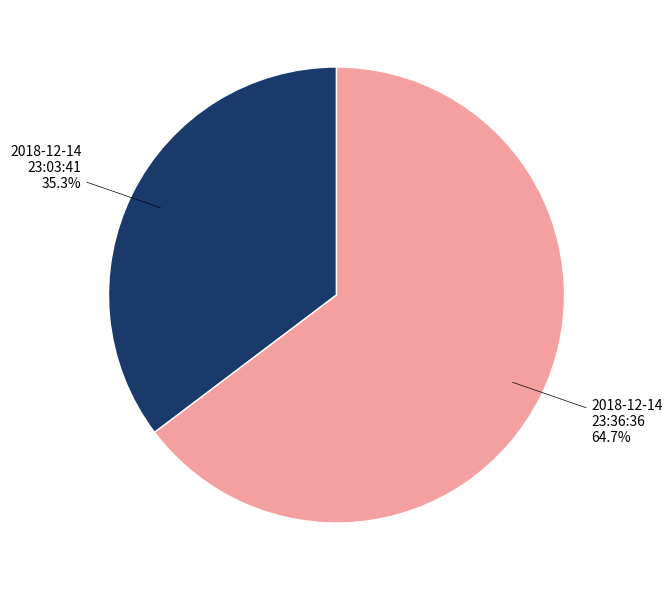

How many slices are in this pie chart?

2